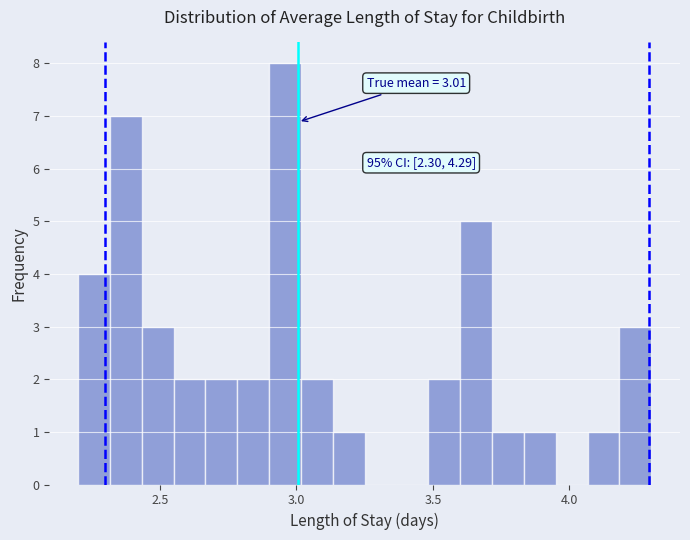

Read against the x-axis, roughly where is the centre of the tallest bar?

2.95